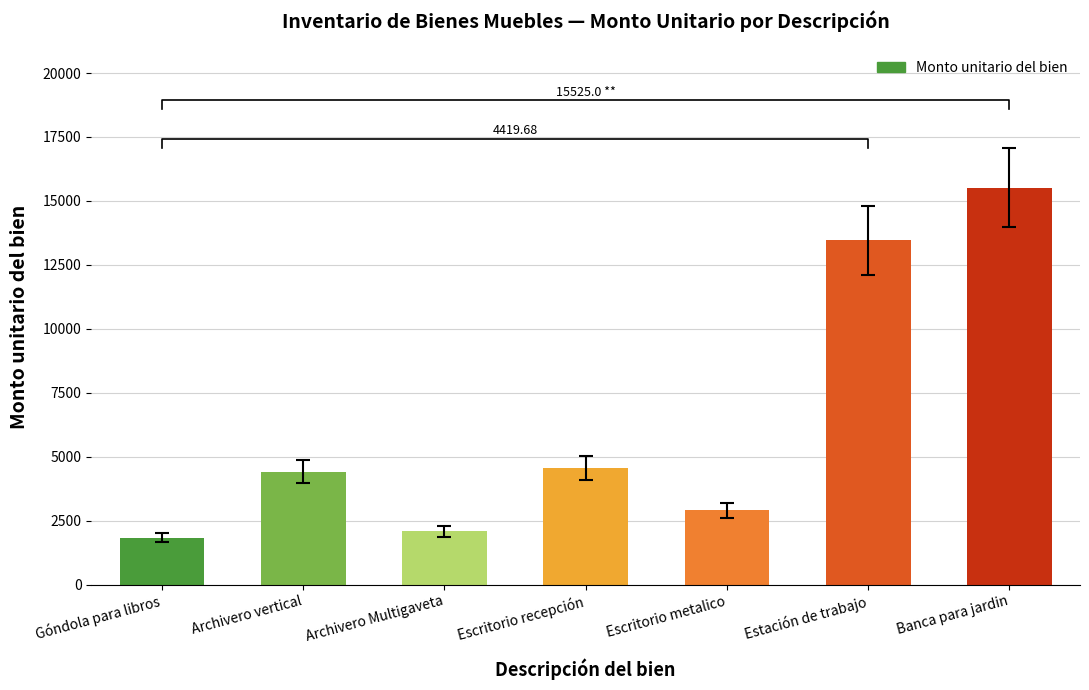

How many bars are there in total?

7